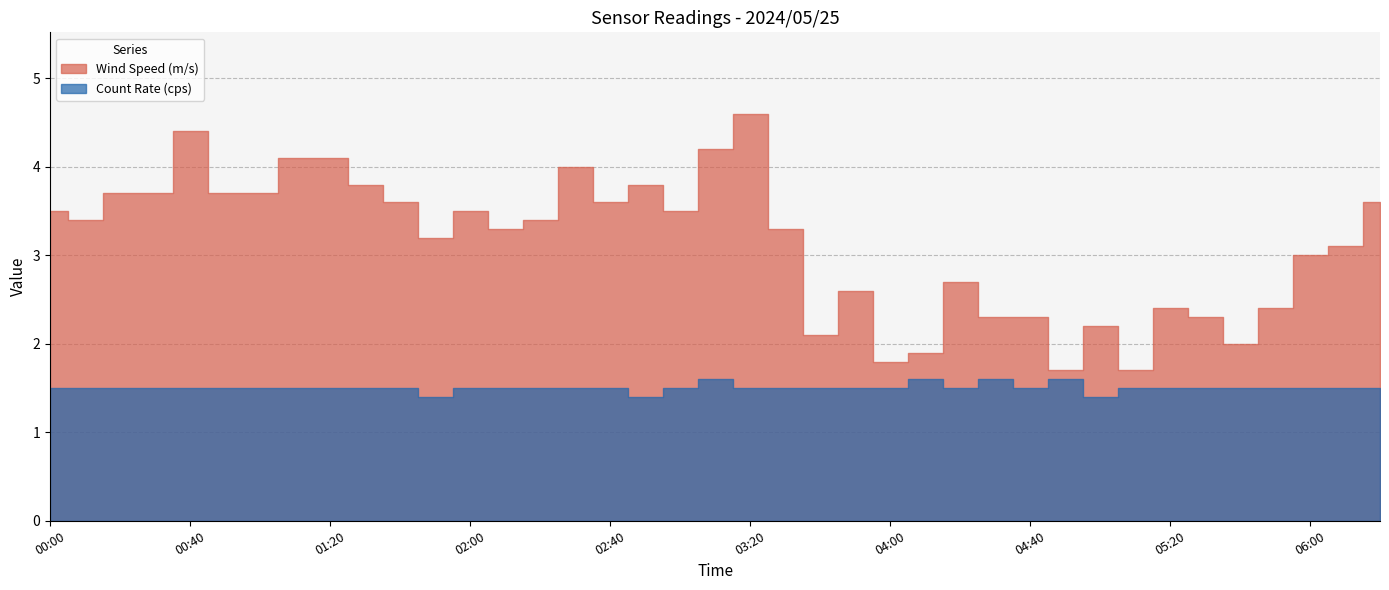

True or false: Count Rate (cps) and Wind Speed (m/s) cross at least once.

False